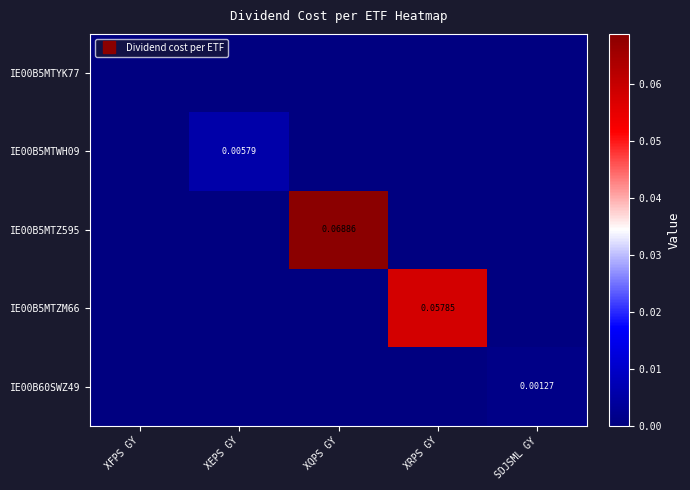

How many IE00B5MTZM66 values are between 0 and 1?

5